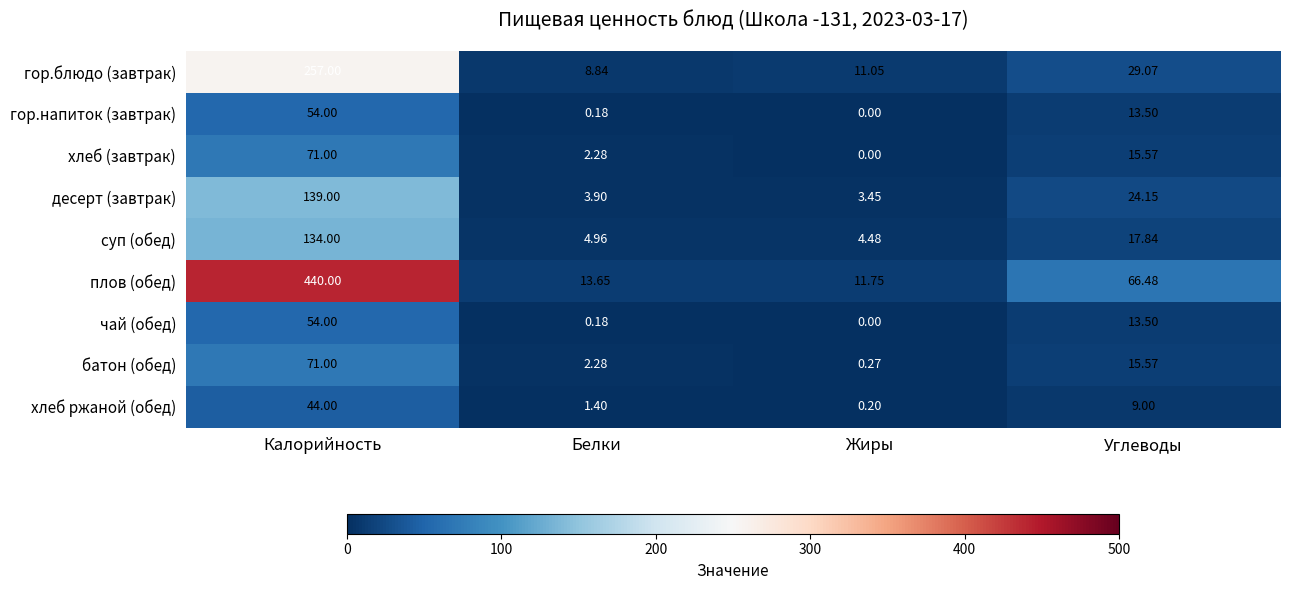

Which category has the lowest value across all series?

Жиры